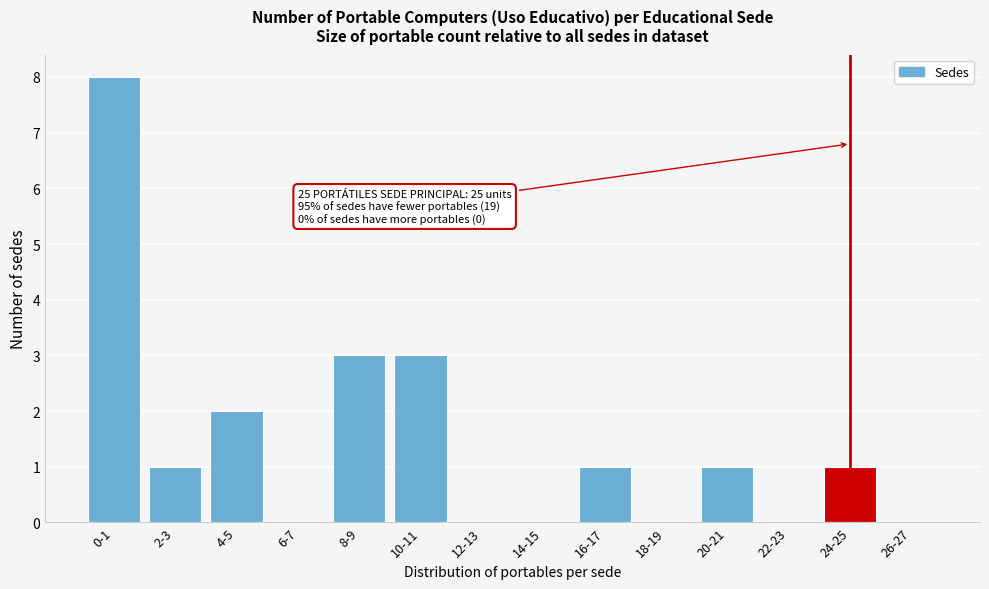

Reading left to right, extract all data points from this chart.

0-1=8	2-3=1	4-5=2	6-7=0	8-9=3	10-11=3	12-13=0	14-15=0	16-17=1	18-19=0	20-21=1	22-23=0	24-25=1	26-27=0